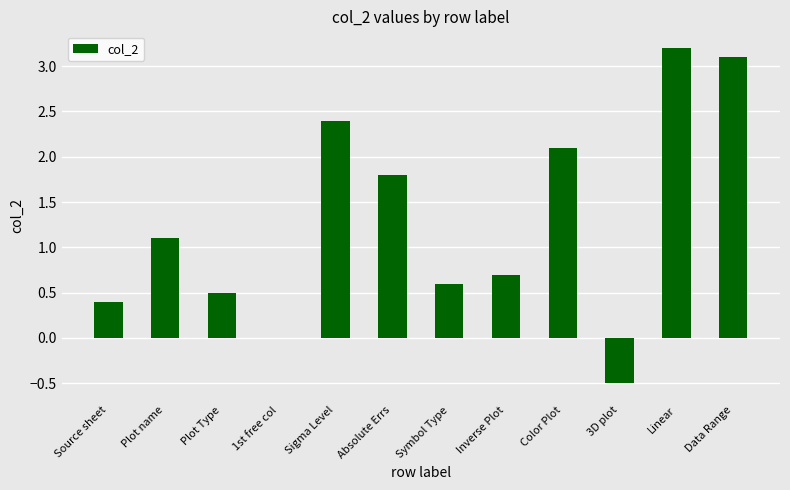

What is the change in value from Source sheet to Sigma Level?

+2.0